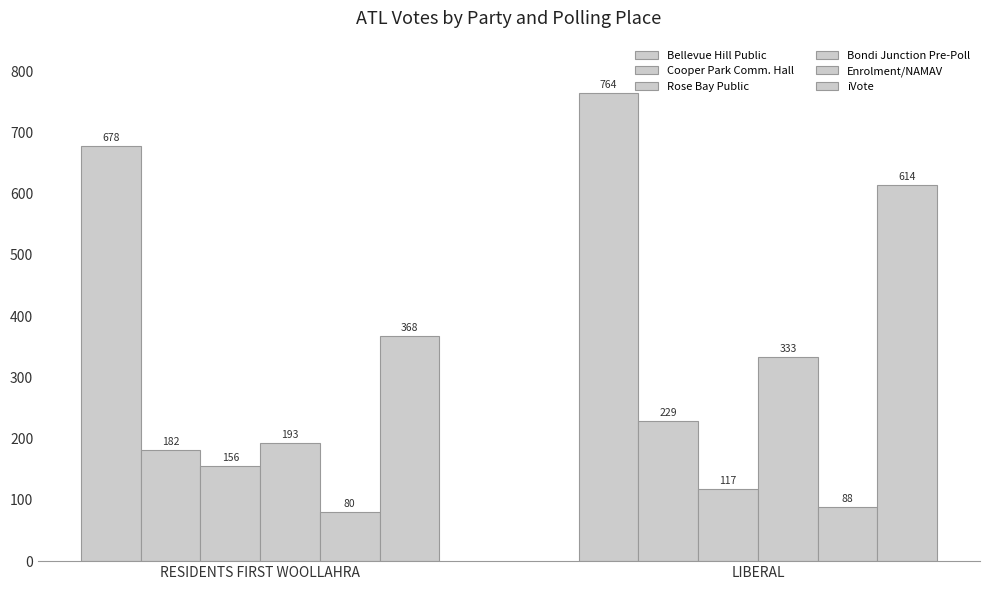

How many bars are there in each group?

6